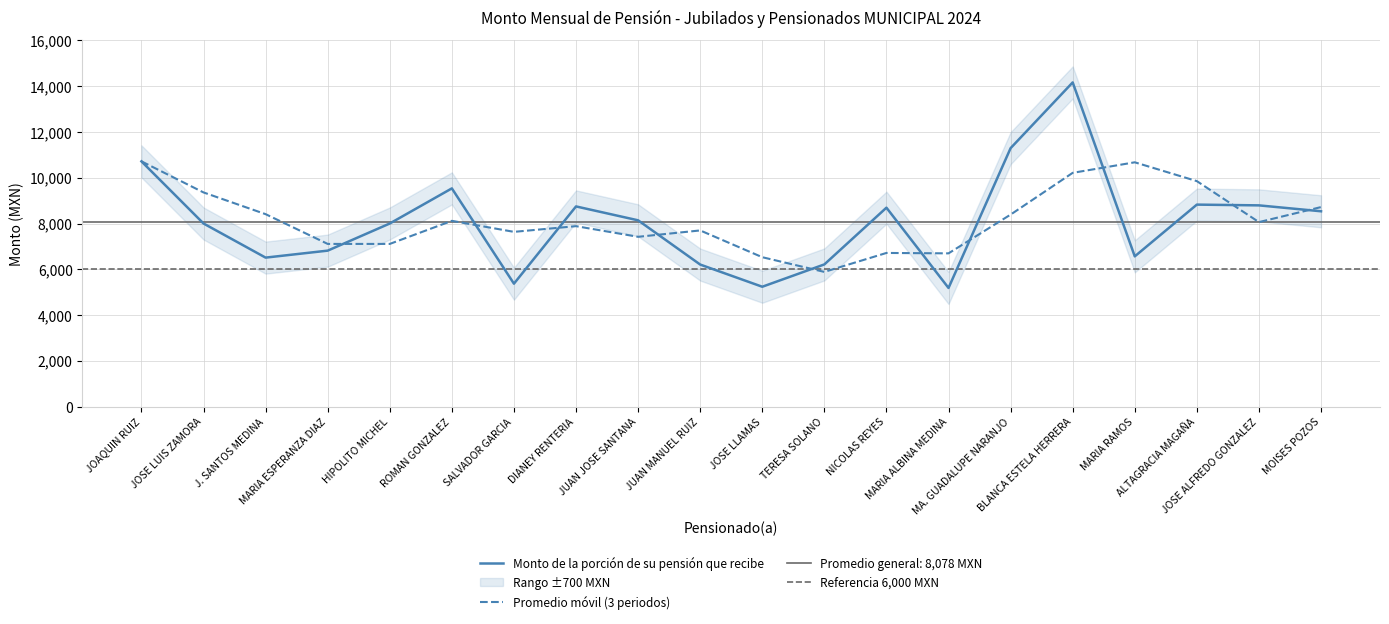

What position from the right is JOSE LLAMAS?

10